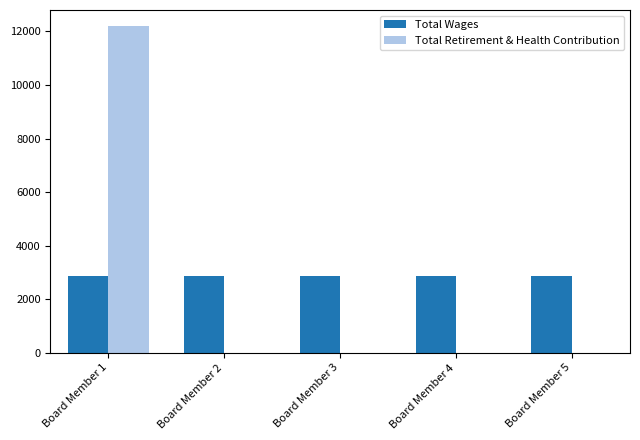

At which category is the sum across all series the highest?

Board Member 1